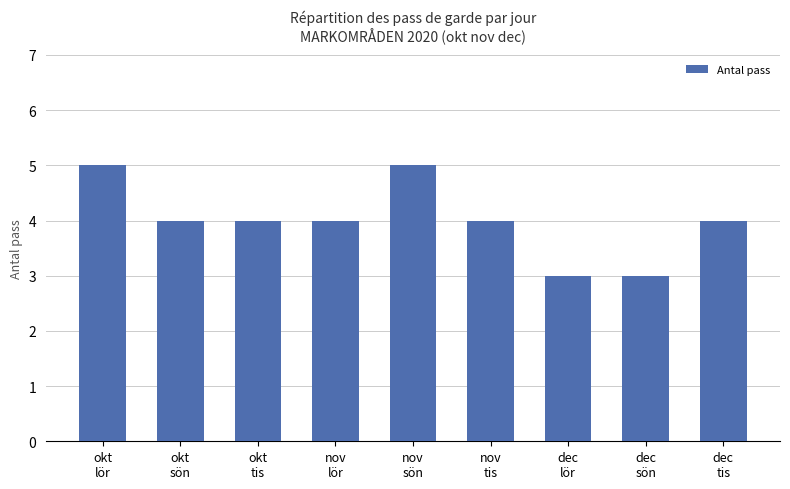

How many bars are there in total?

9